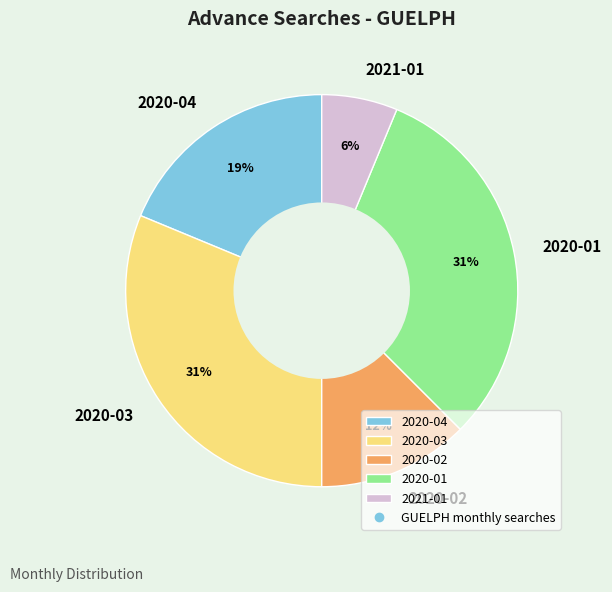

Approximately how many times larger is the value at 2020-02 compared to 2020-03?

0.4